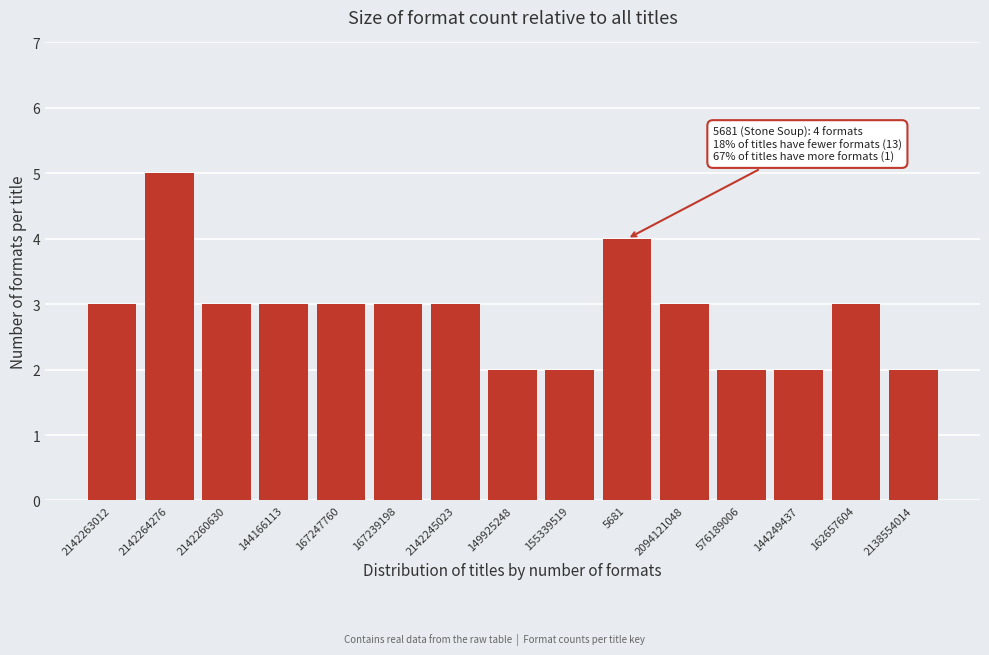

Reading left to right, list all the values displayed in this chart.

2142263012=3	2142264276=5	2142260630=3	144166113=3	167247760=3	167239198=3	2142245023=3	149925248=2	155339519=2	5681=4	2094121048=3	576189006=2	144249437=2	162657604=3	2138554014=2